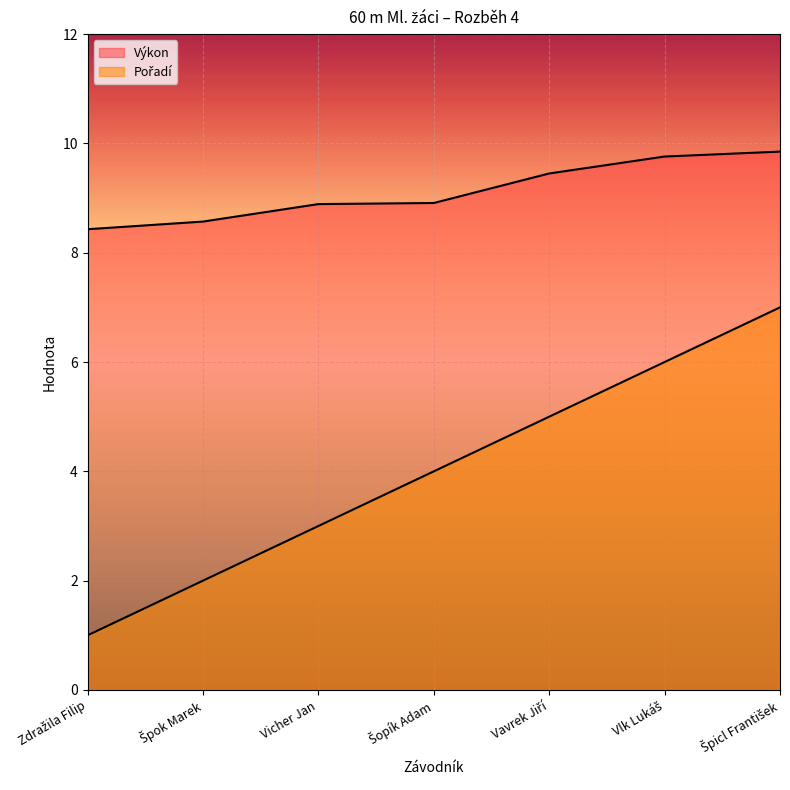

Is the value of Výkon at Vlk Lukáš greater than the value of Pořadí at Vavrek Jiří?

Yes